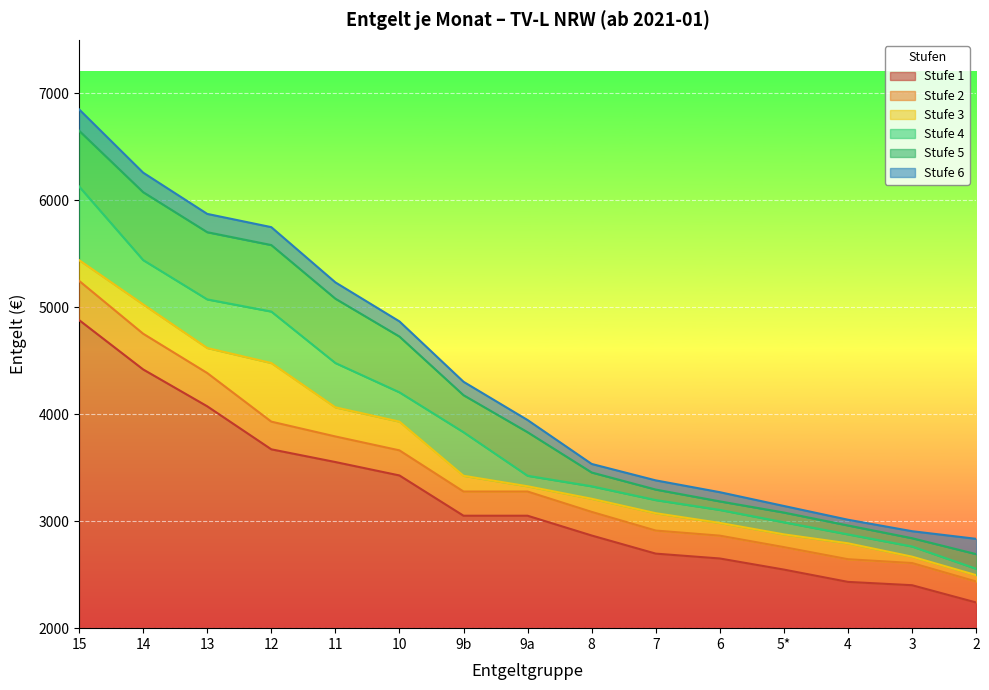

Between 2 and 9b, which is larger?

9b